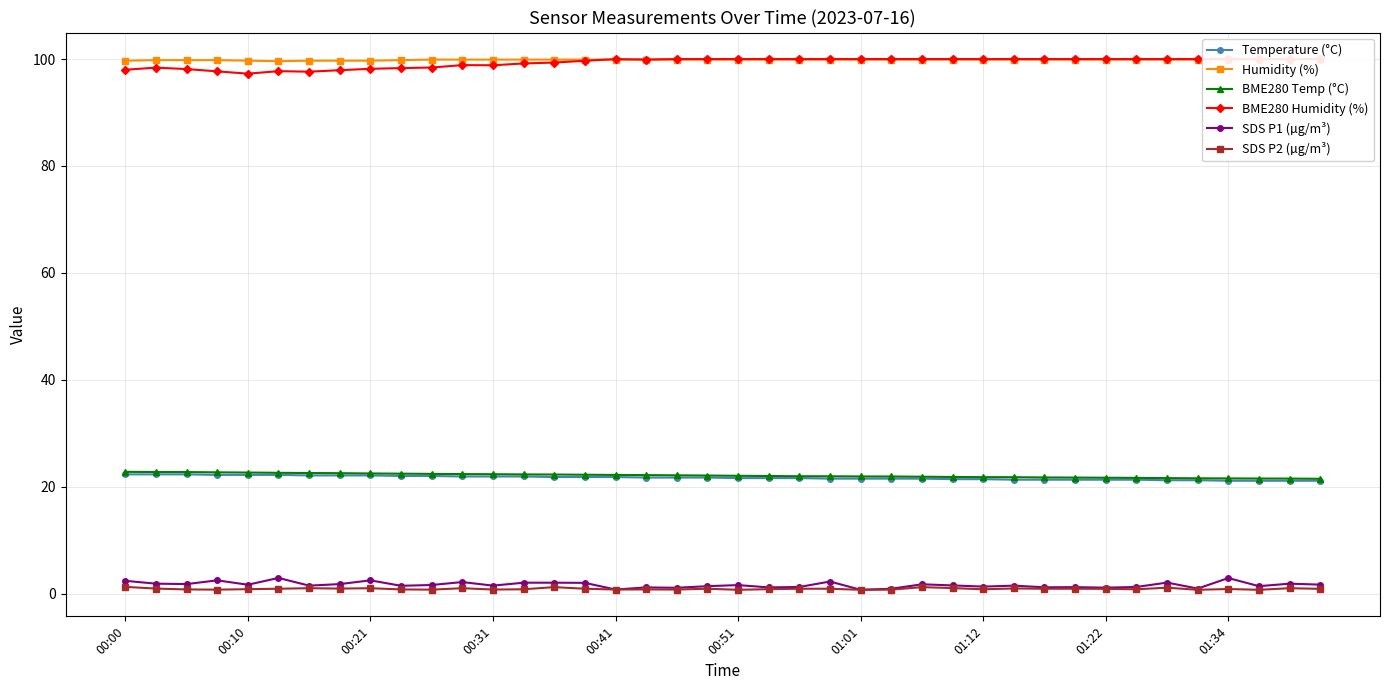

Rank the series by their maximum value, from lowest to highest.

SDS P2 (µg/m³), SDS P1 (µg/m³), Temperature (°C), BME280 Temp (°C), Humidity (%), BME280 Humidity (%)